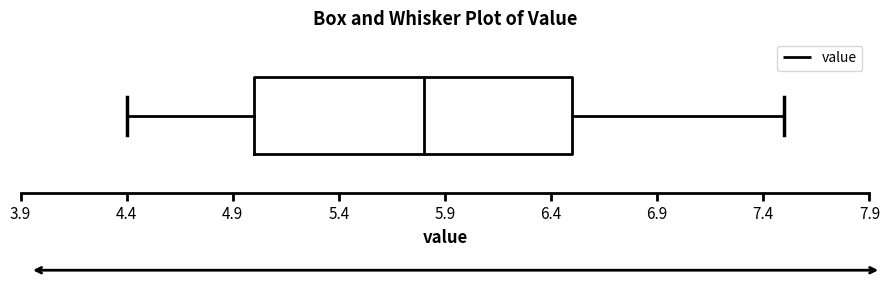

Where does the median line of the box sit on the x-axis? The values are not printed on the chart, so give them approximately, as read against the axis.

5.8